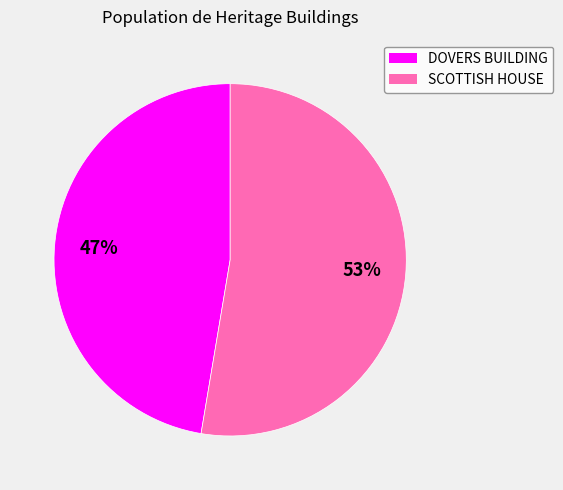

Rank the categories by value from highest to lowest.

SCOTTISH HOUSE, DOVERS BUILDING